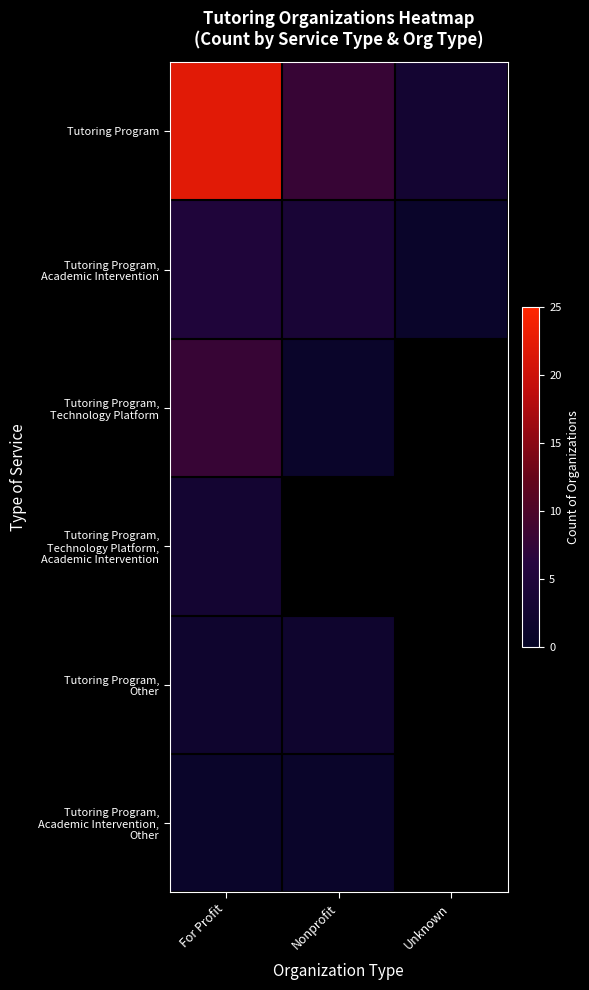

At which category is the sum across all series the highest?

For Profit